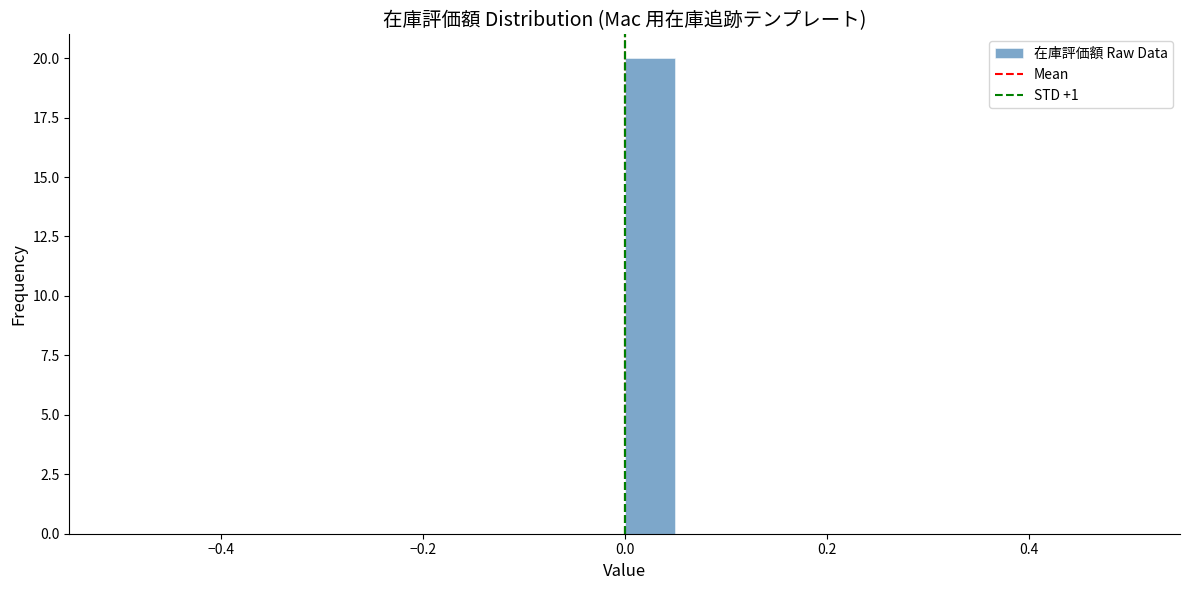

Around what value on the x-axis is the tallest bar? Give the approximate position of its centre, as read against the axis.

0.02